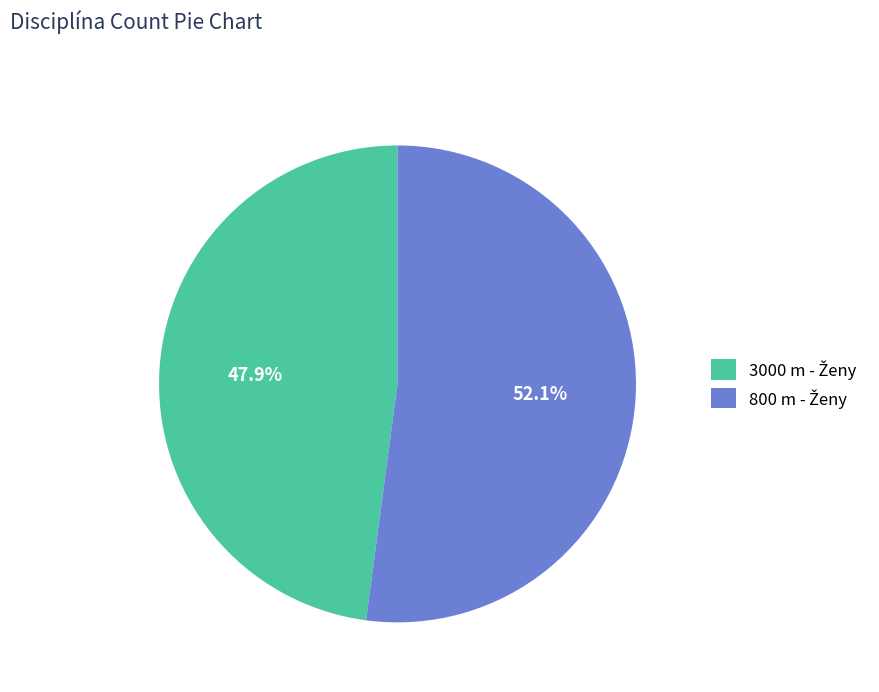

Is there a majority slice in this chart?

Yes